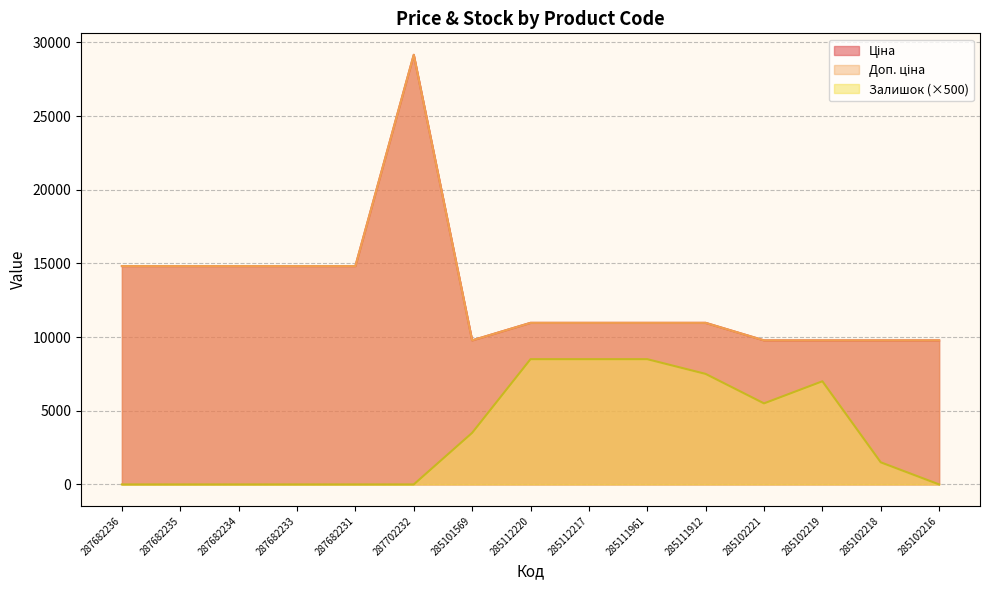

Reading left to right, what are all the values shown in this chart?

Ціна: 14817.6	14817.6	14817.6	14817.6	14817.6	29152.3	9775.5	10964.4	10964.4	10964.4	10964.4	9775.5	9775.5	9775.5	9775.5
Доп. ціна: 14817.6	14817.6	14817.6	14817.6	14817.6	29152.3	9775.5	10964.4	10964.4	10964.4	10964.4	9775.5	9775.5	9775.5	9775.5
Залишок: 0.0	0.0	0.0	0.0	0.0	0.0	3500.0	8500.0	8500.0	8500.0	7500.0	5500.0	7000.0	1500.0	0.0